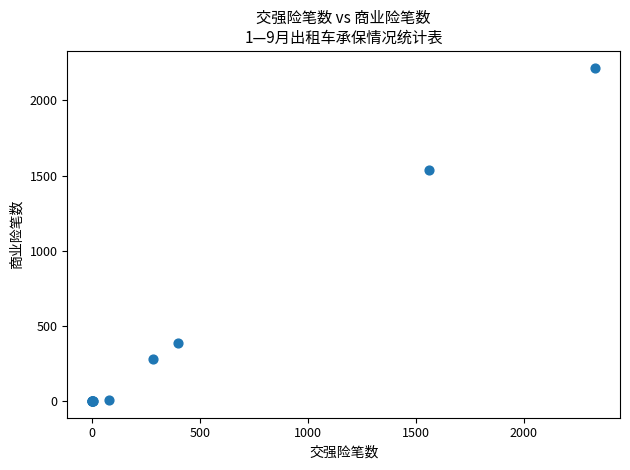

What Y value in the scatter plot is closest to 1109?

1537